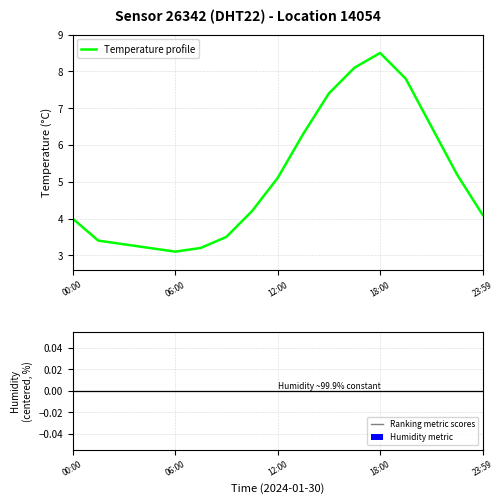

What is the value of the Temperature profile bar at the 17th from the left?

4.1